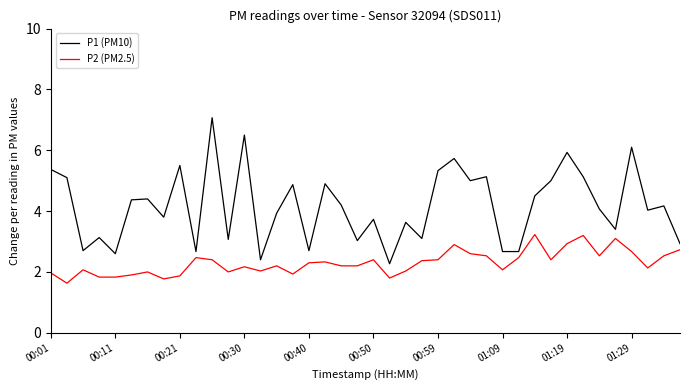

List the series in order of their overall mean, highest first.

P1 (PM10), P2 (PM2.5)